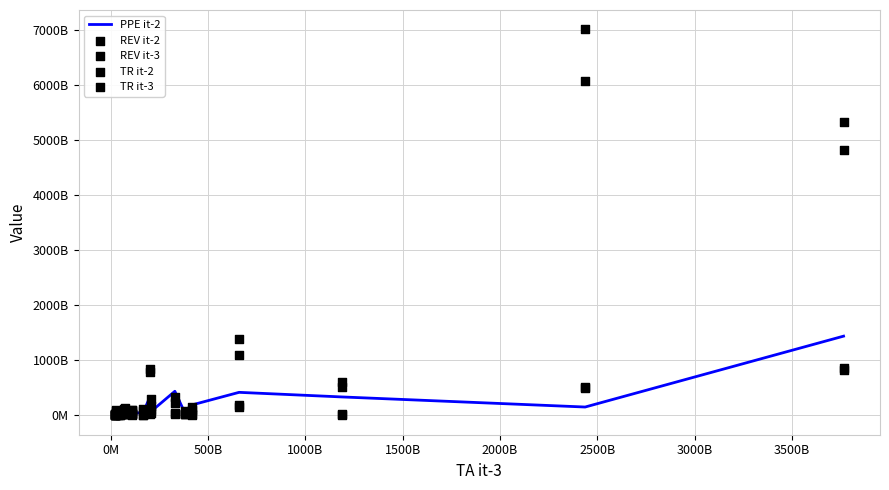

Which series contains the lowest Y value?

TR it-3